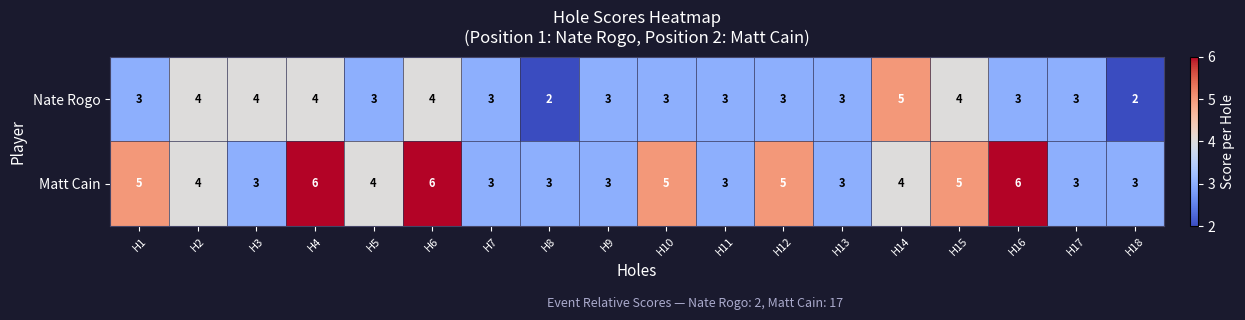

At which label does Matt Cain first exceed 4?

H1